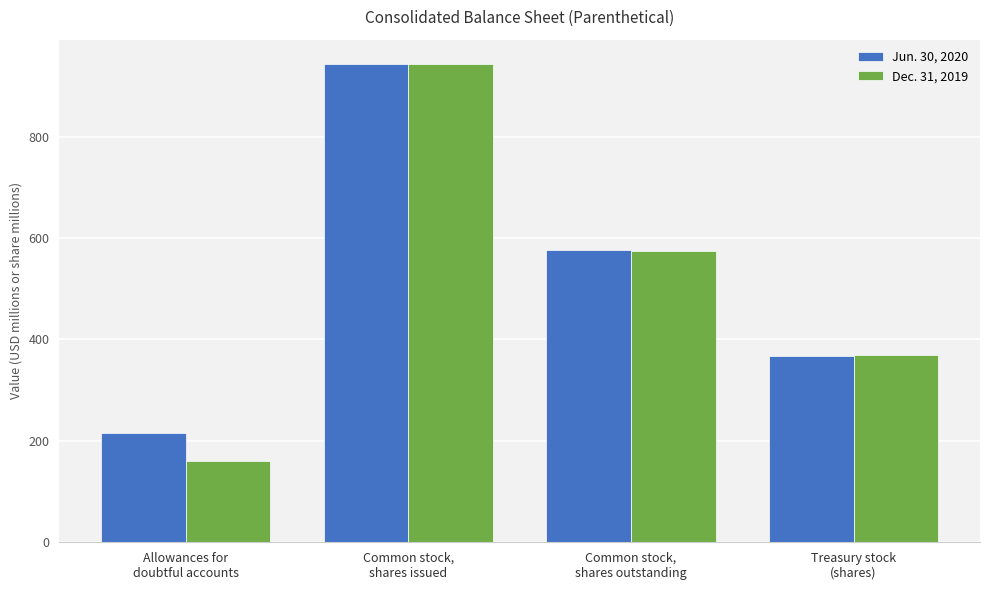

What is the sum of the Dec. 31, 2019 values at Treasury stock
(shares) and Common stock,
shares outstanding?

944.0